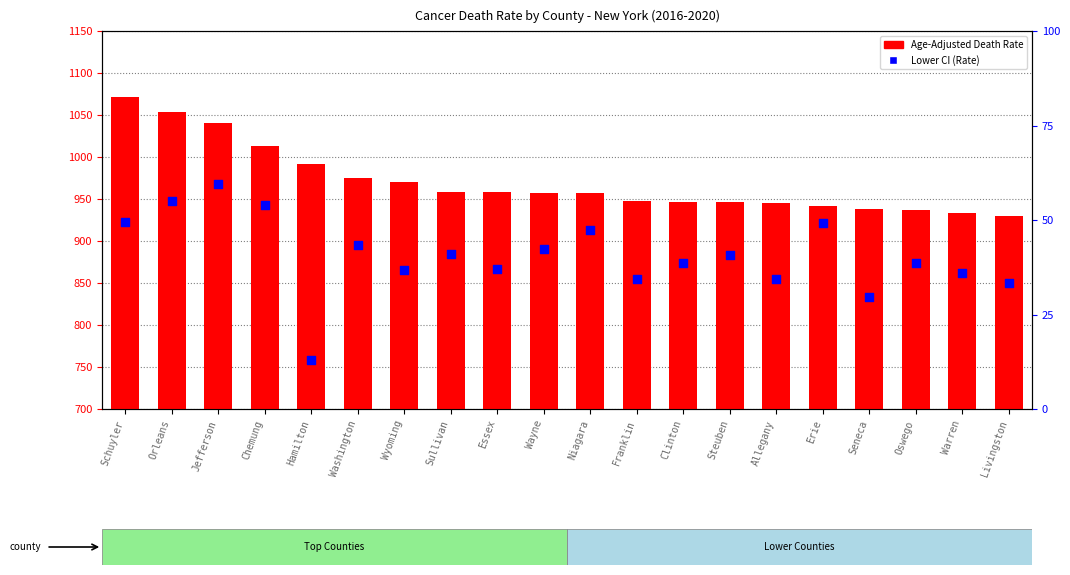

Which series contains the lowest Y value?

Lower CI (Rate)